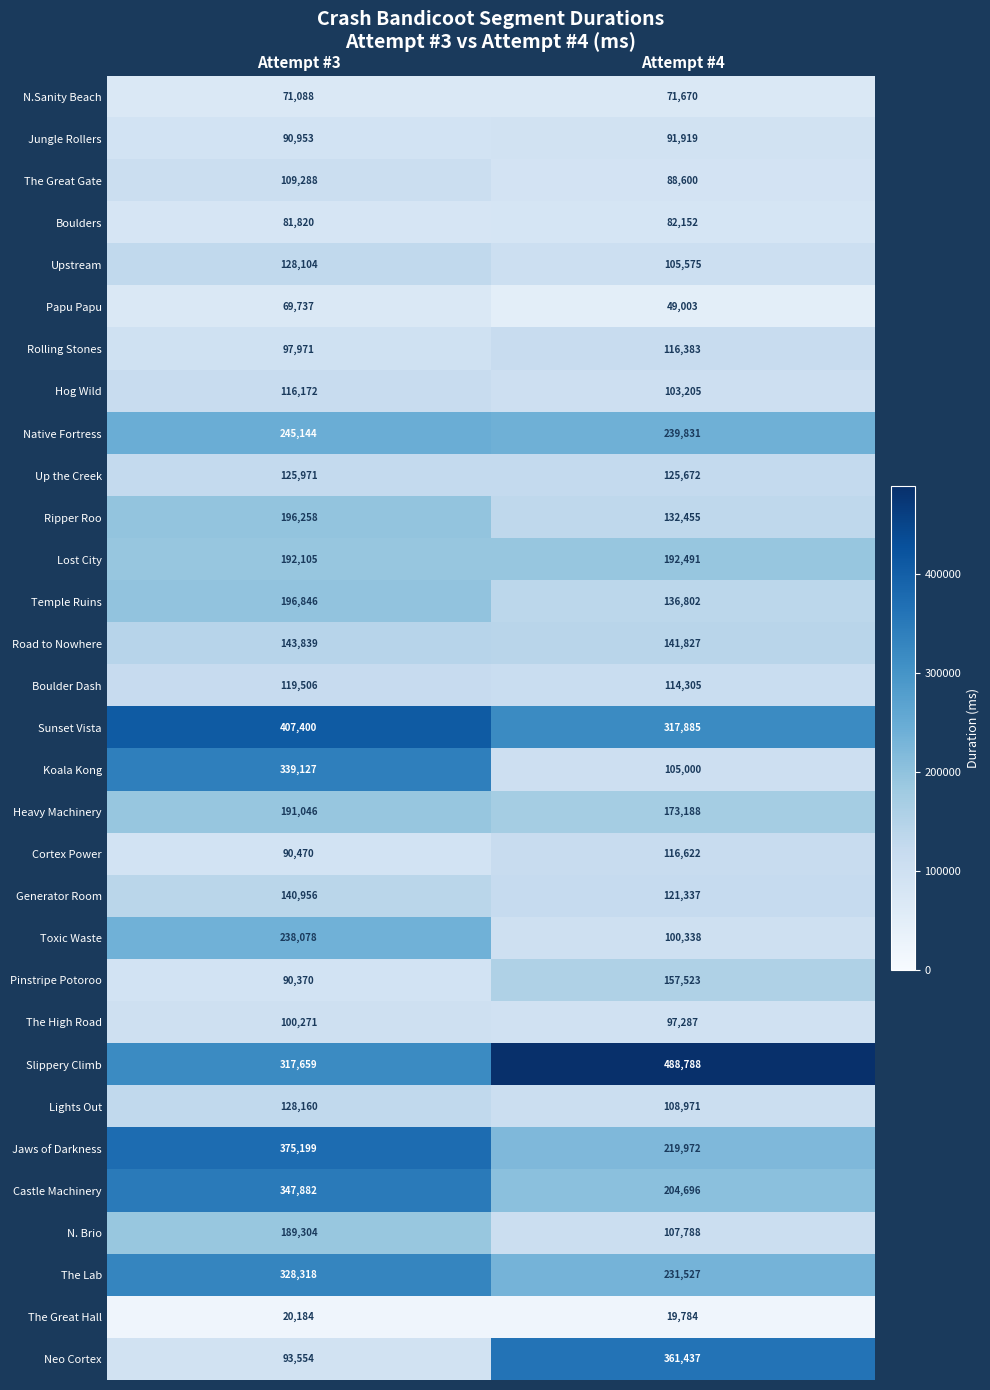

What is the total value across all series at Attempt #4?

4724033